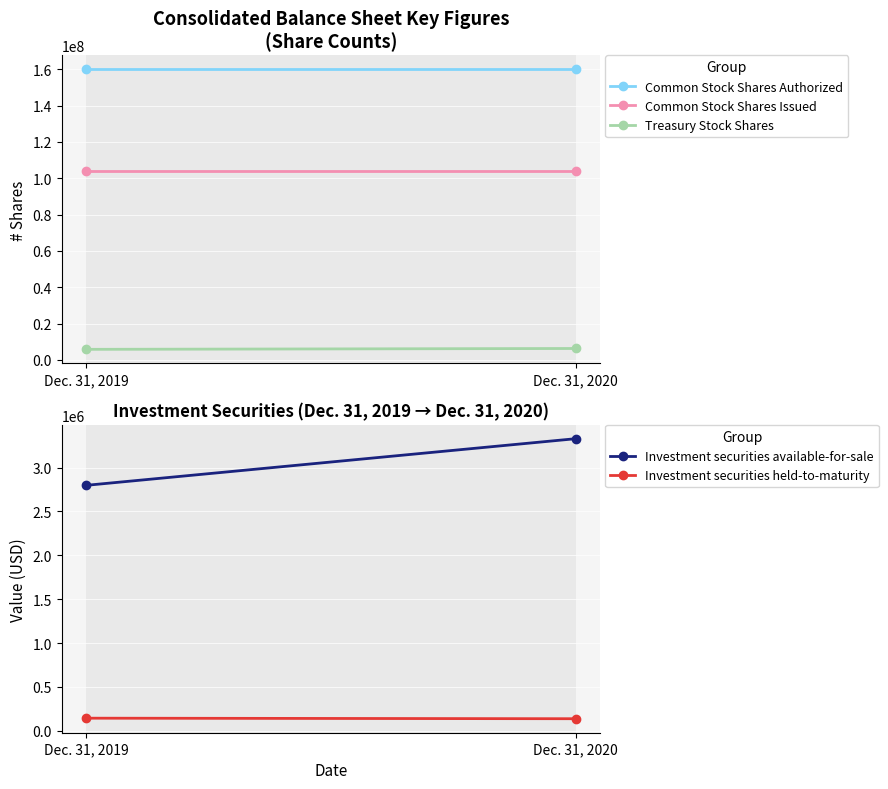

The Investment securities held-to-maturity series shows 38891 at Dec. 31, 2019. True or false?

False